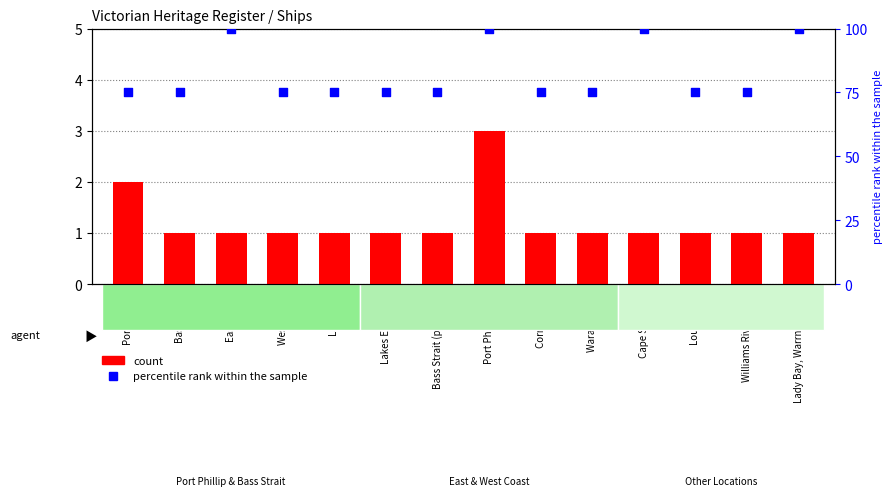

Is the value of count at Bass Strait greater than the value of percentile rank within the sample at Bass Strait (possible)?

No